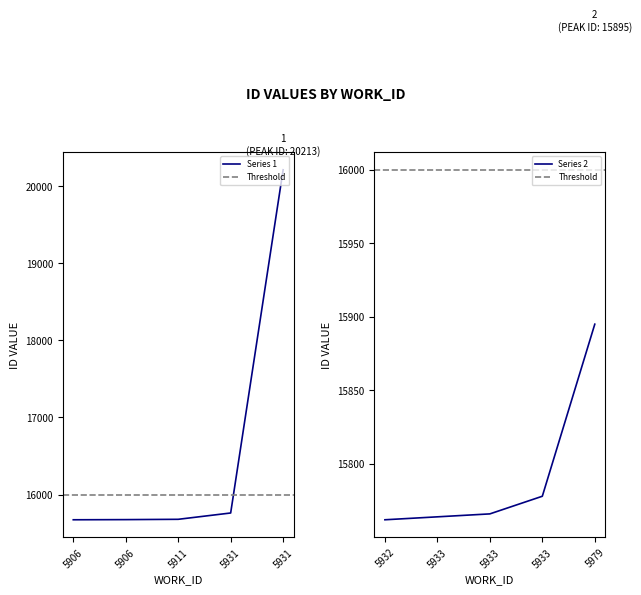

What is the value of the 6th point from the left?

15764